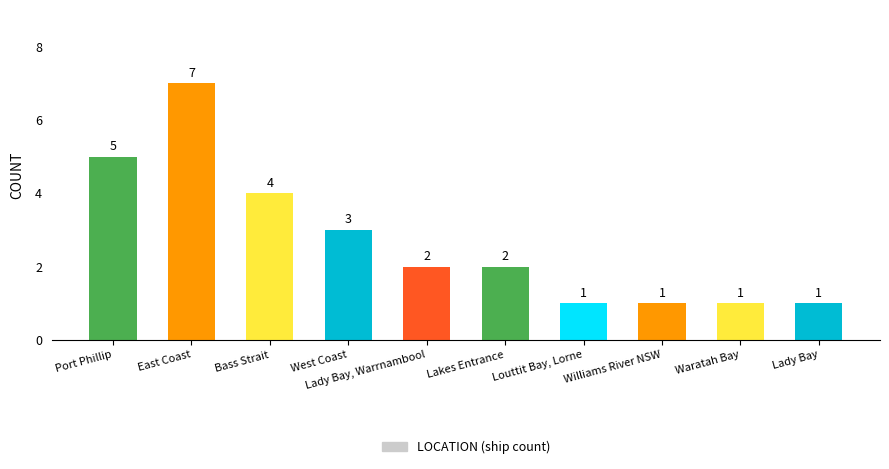

How many series are shown in this chart?

1